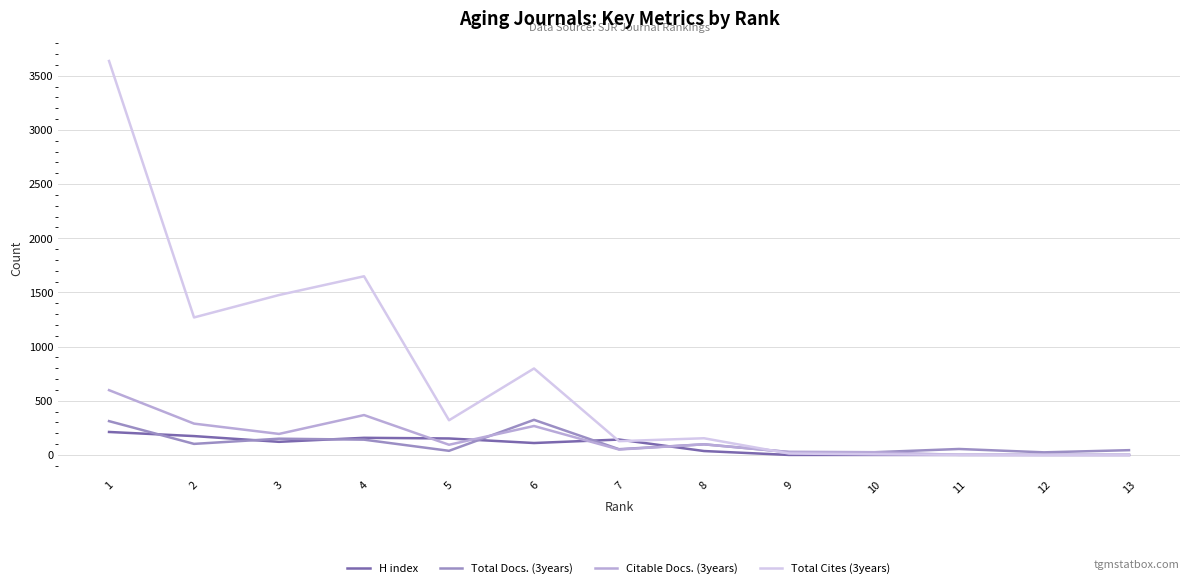

What is the average value of the Total Cites (3years) series?

727